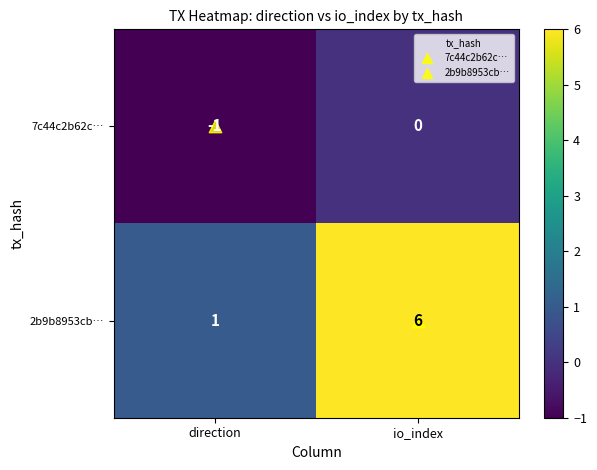

Which series changed the most between direction and io_index?

2b9b8953cb…